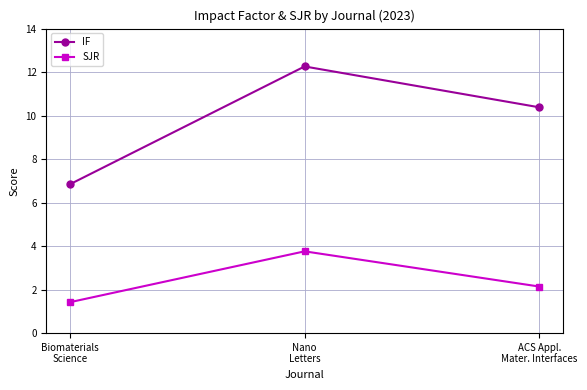

The value of IF at Nano
Letters is 12.3. True or false?

True